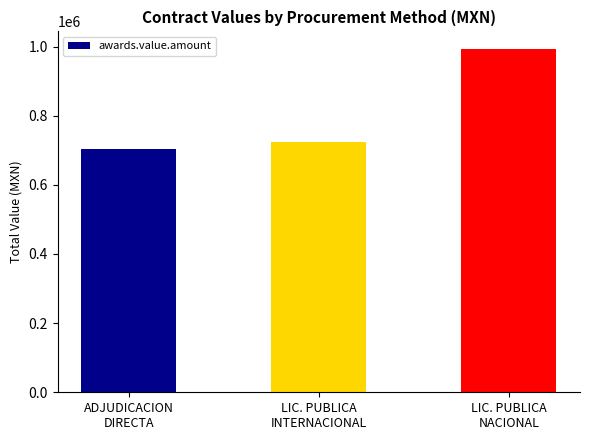

What is the sum of the values at ADJUDICACION
DIRECTA and LIC. PUBLICA
INTERNACIONAL?

1427230.2